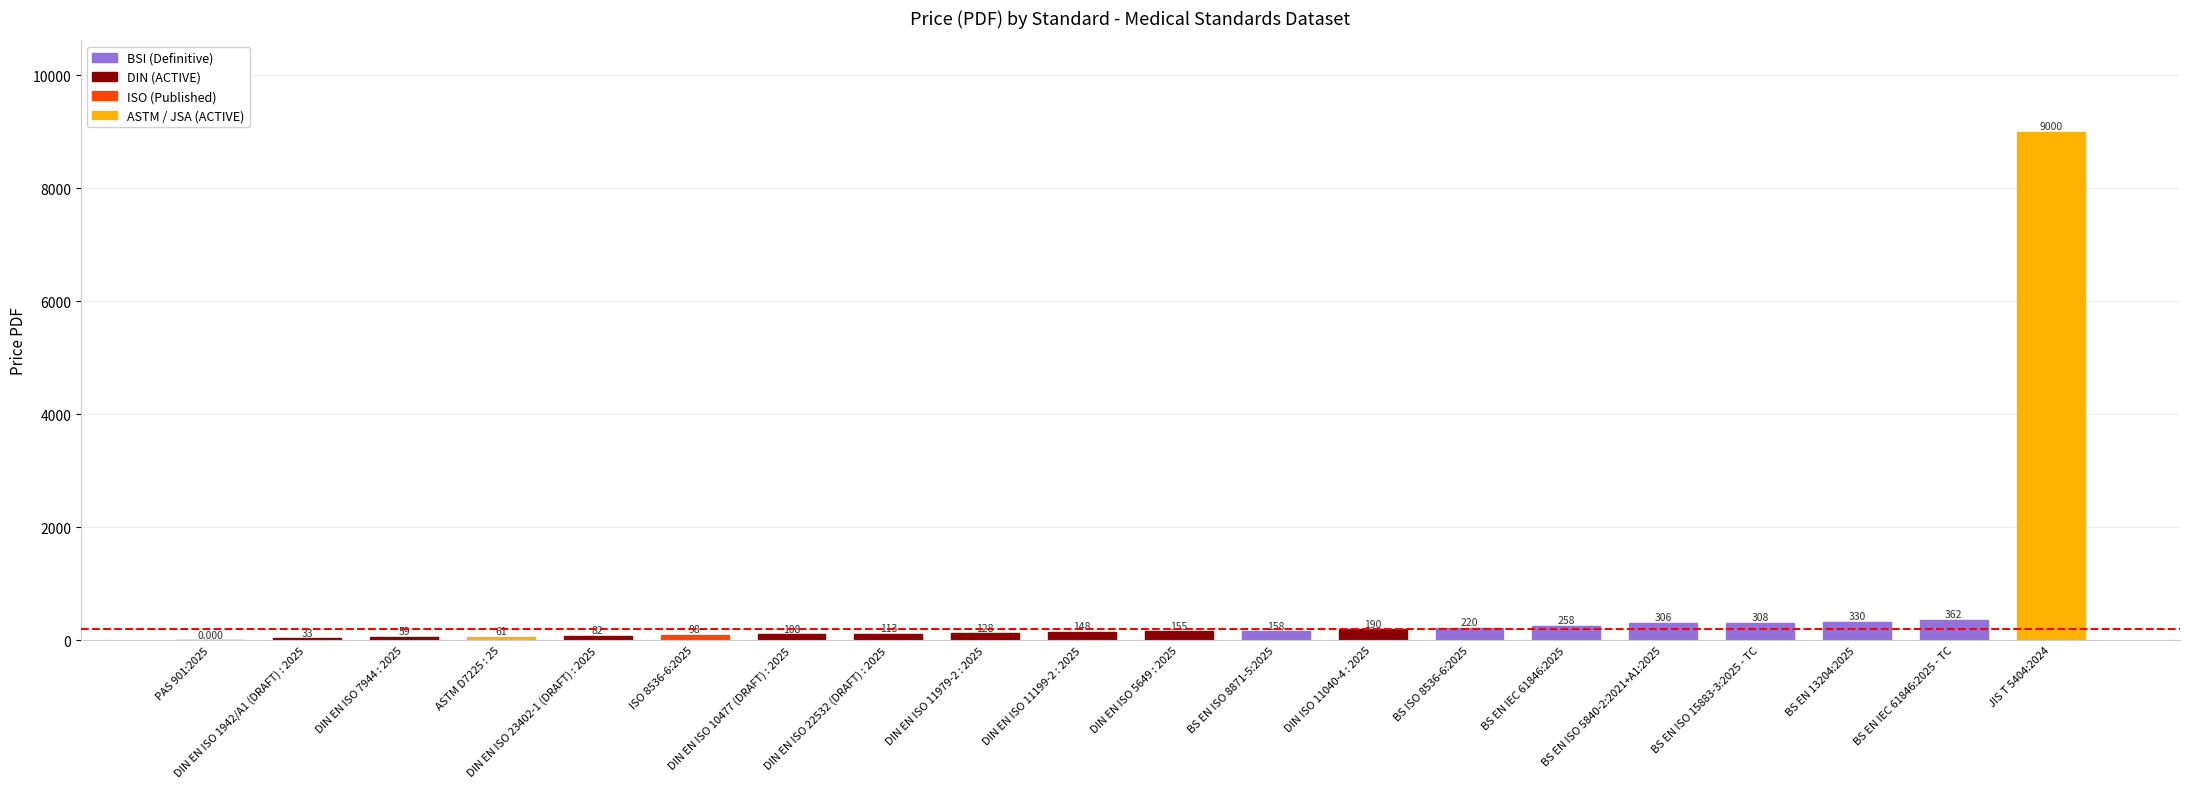

Approximately how many times larger is the value at DIN EN ISO 11199-2 : 2025 compared to DIN EN ISO 1942/A1 (DRAFT) : 2025?

4.5